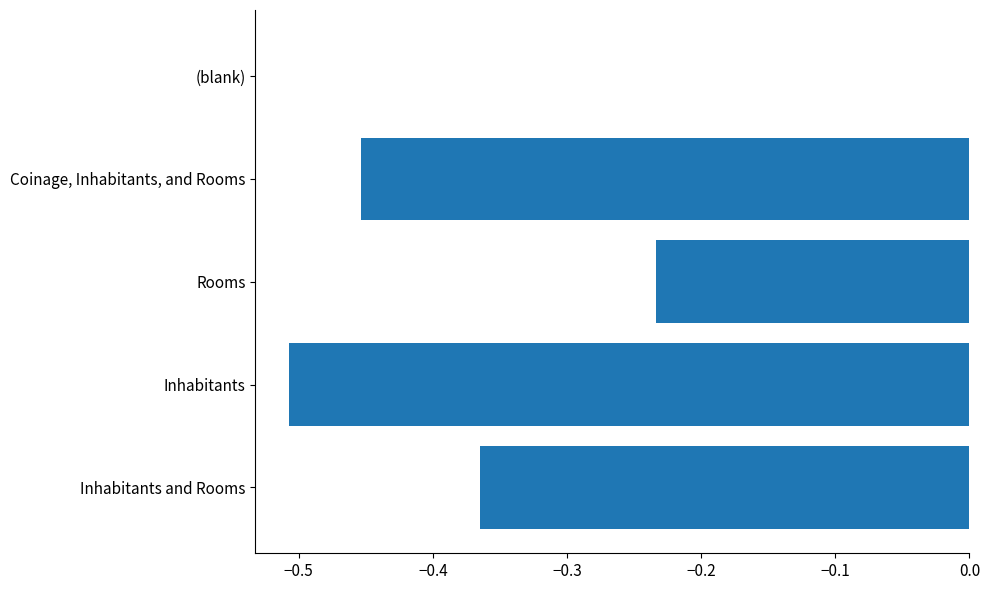

Which category has the highest value across all series?

(blank)